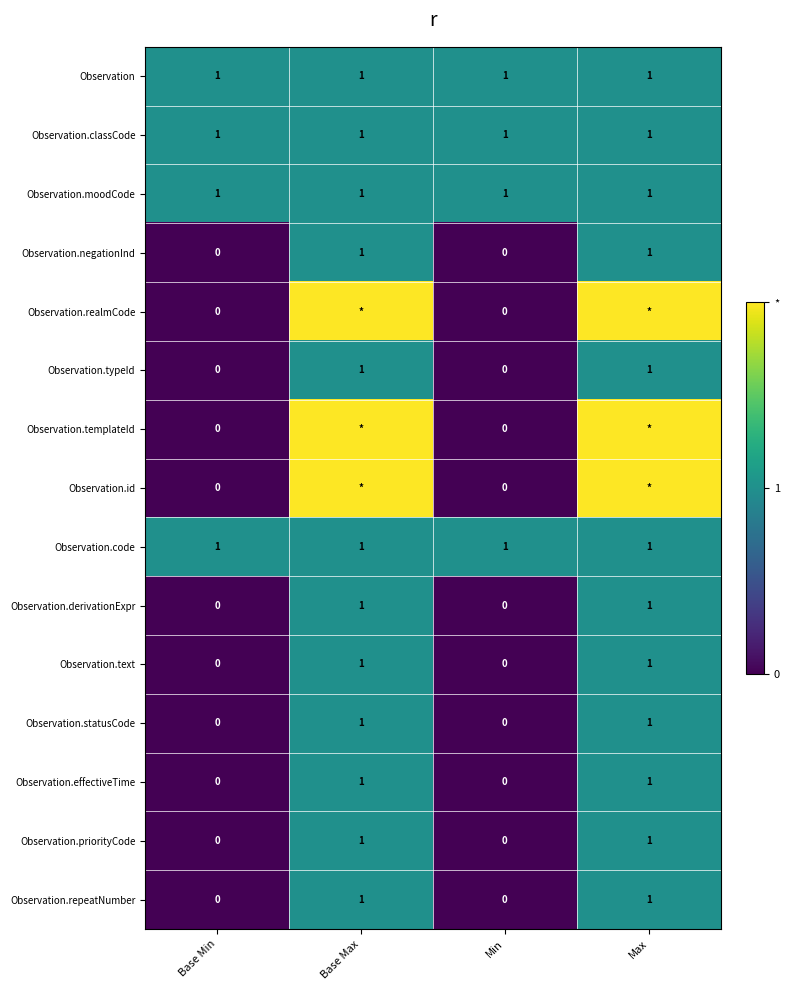

How many Observation.effectiveTime values are between 0 and 1?

4